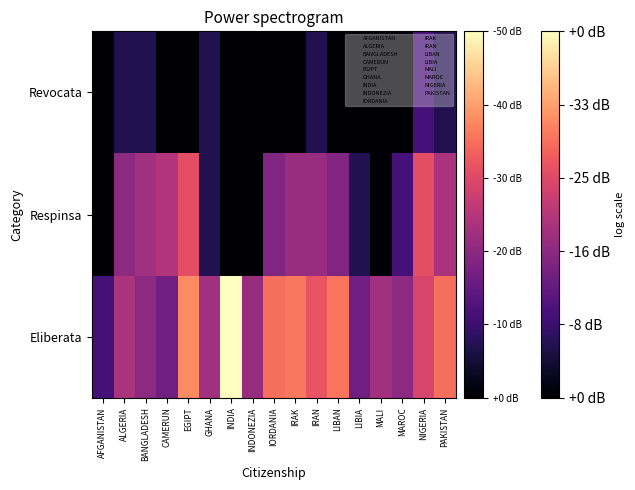

Reading left to right, list all the values displayed in this chart.

Eliberata: AFGANISTAN=0.5	ALGERIA=1.0	BANGLADESH=0.8	CAMERUN=0.7	EGIPT=1.6	GHANA=1.0	INDIA=2.1	INDONEZIA=0.9	IORDANIA=1.5	IRAK=1.5	IRAN=1.3	LIBAN=1.5	LIBIA=0.7	MALI=1.0	MAROC=0.8	NIGERIA=1.2	PAKISTAN=1.5
Respinsa: AFGANISTAN=0.0	ALGERIA=0.8	BANGLADESH=1.0	CAMERUN=1.0	EGIPT=1.3	GHANA=0.3	INDIA=0.0	INDONEZIA=0.0	IORDANIA=0.8	IRAK=0.9	IRAN=0.9	LIBAN=0.8	LIBIA=0.3	MALI=0.0	MAROC=0.5	NIGERIA=1.3	PAKISTAN=1.0
Revocata: AFGANISTAN=0.0	ALGERIA=0.3	BANGLADESH=0.3	CAMERUN=0.0	EGIPT=0.0	GHANA=0.3	INDIA=0.0	INDONEZIA=0.0	IORDANIA=0.0	IRAK=0.0	IRAN=0.3	LIBAN=0.0	LIBIA=0.0	MALI=0.0	MAROC=0.0	NIGERIA=0.5	PAKISTAN=0.3